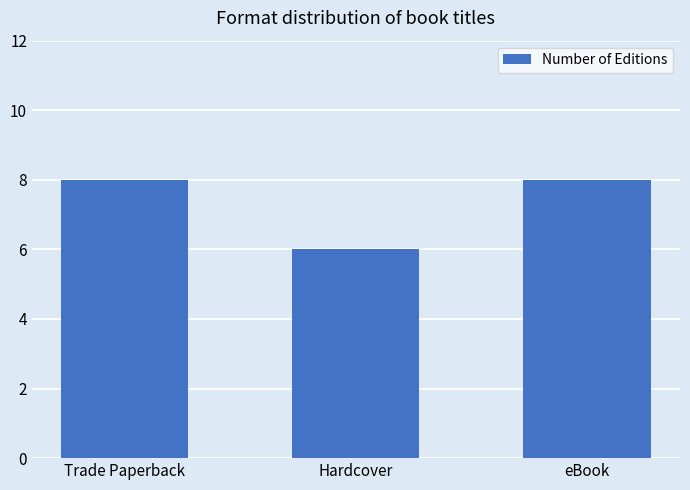

Which has a higher value, eBook or Hardcover?

eBook